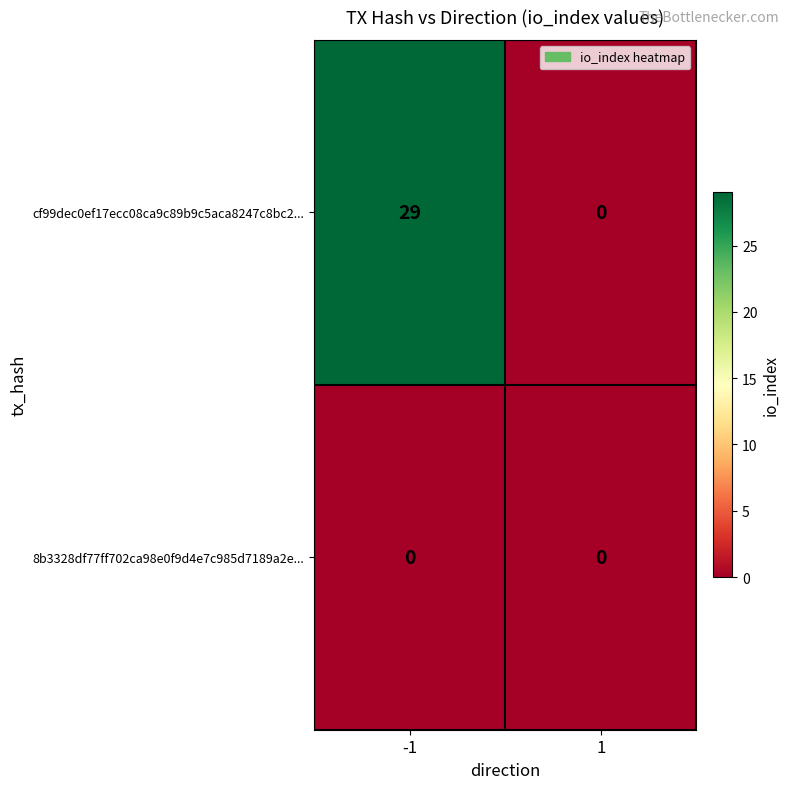

Reading left to right, list all the values displayed in this chart.

cf99dec0ef17ecc08ca9c89b9c5aca8247c8bc2...: -1=29	1=0
8b3328df77ff702ca98e0f9d4e7c985d7189a2e...: -1=0	1=0